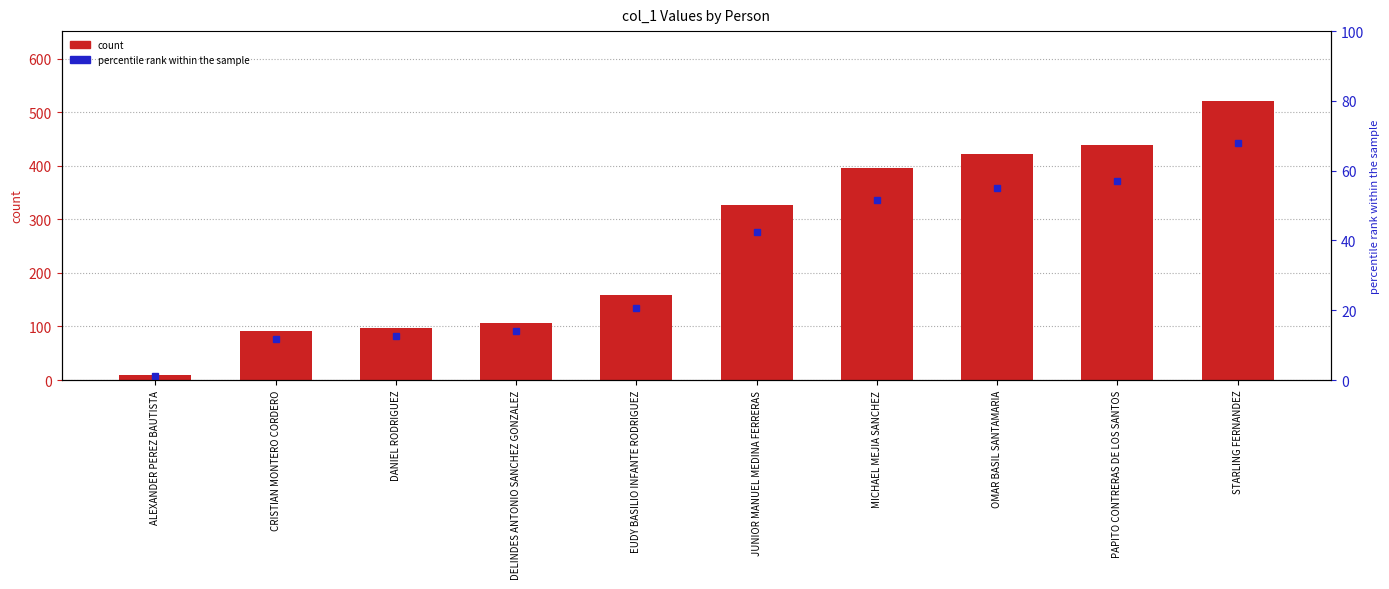

The chart shows a value of 159 at EUDY BASILIO INFANTE RODRIGUEZ. True or false?

True